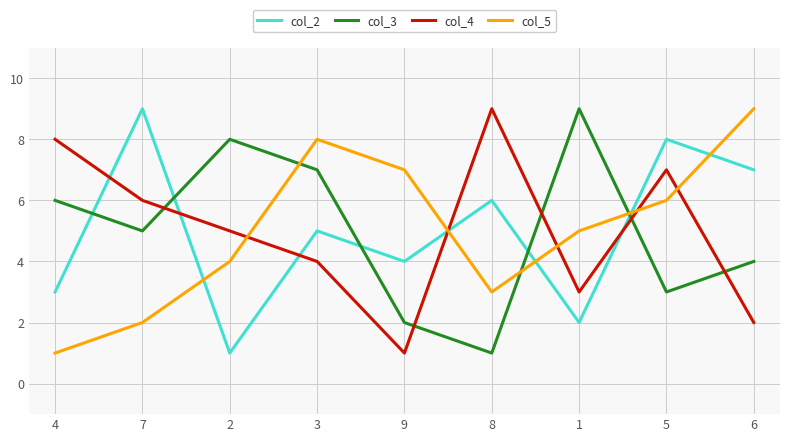

Where is the first local maximum for col_4?

8